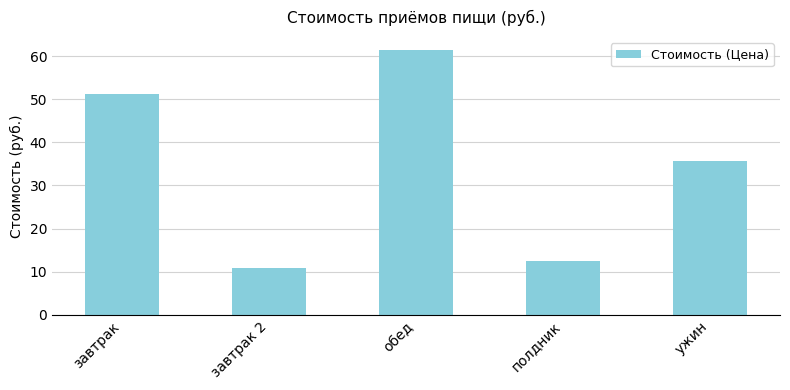

How many categories are shown in the chart?

5